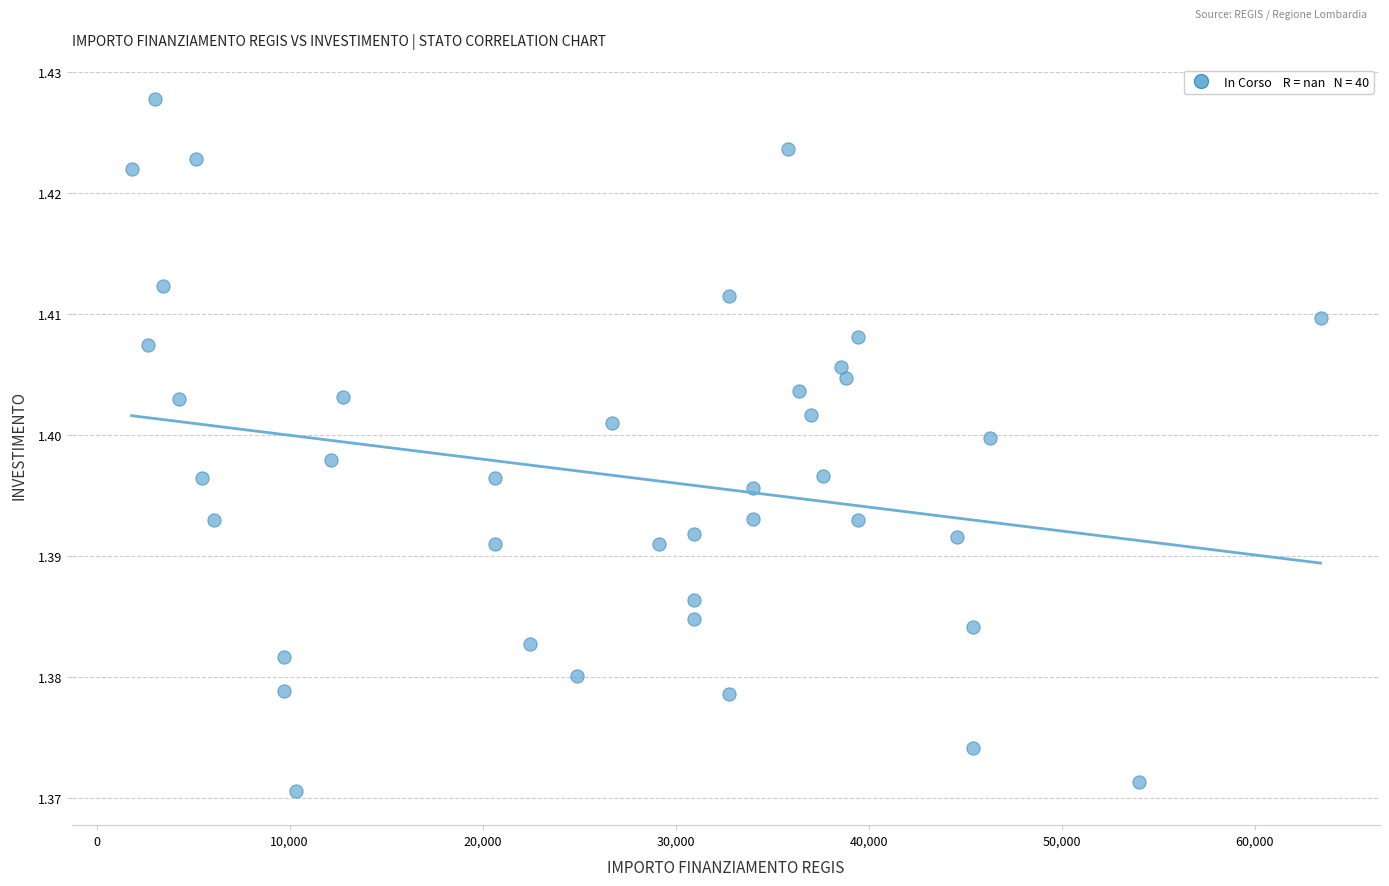

What is the range of X values (max minus min)?

61597.0